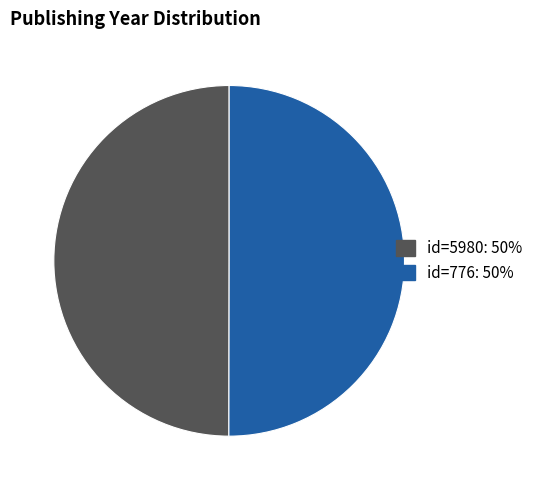

How many slices are in this pie chart?

2